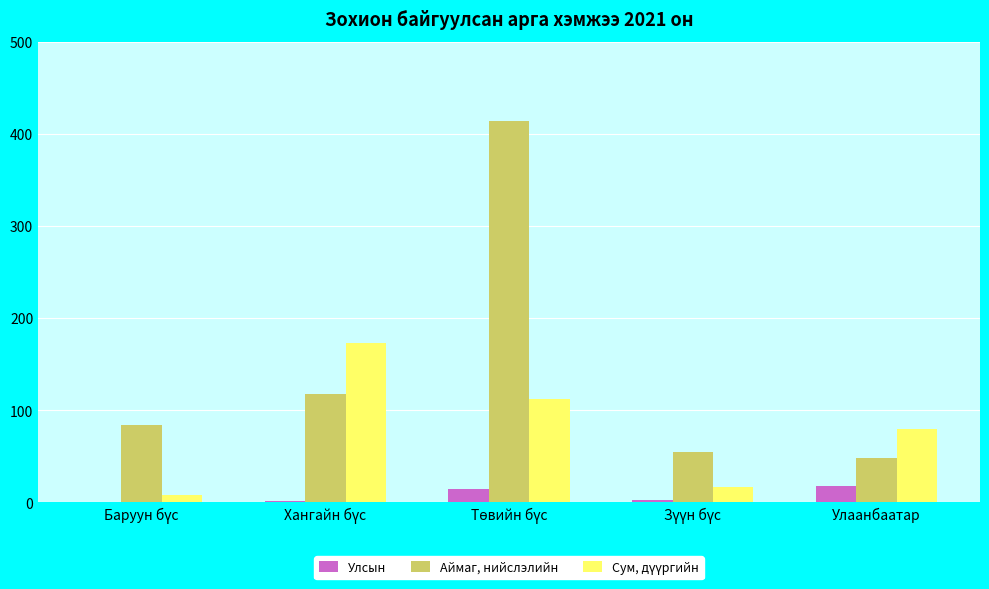

What is the sum of all Аймаг, нийслэлийн values?

719